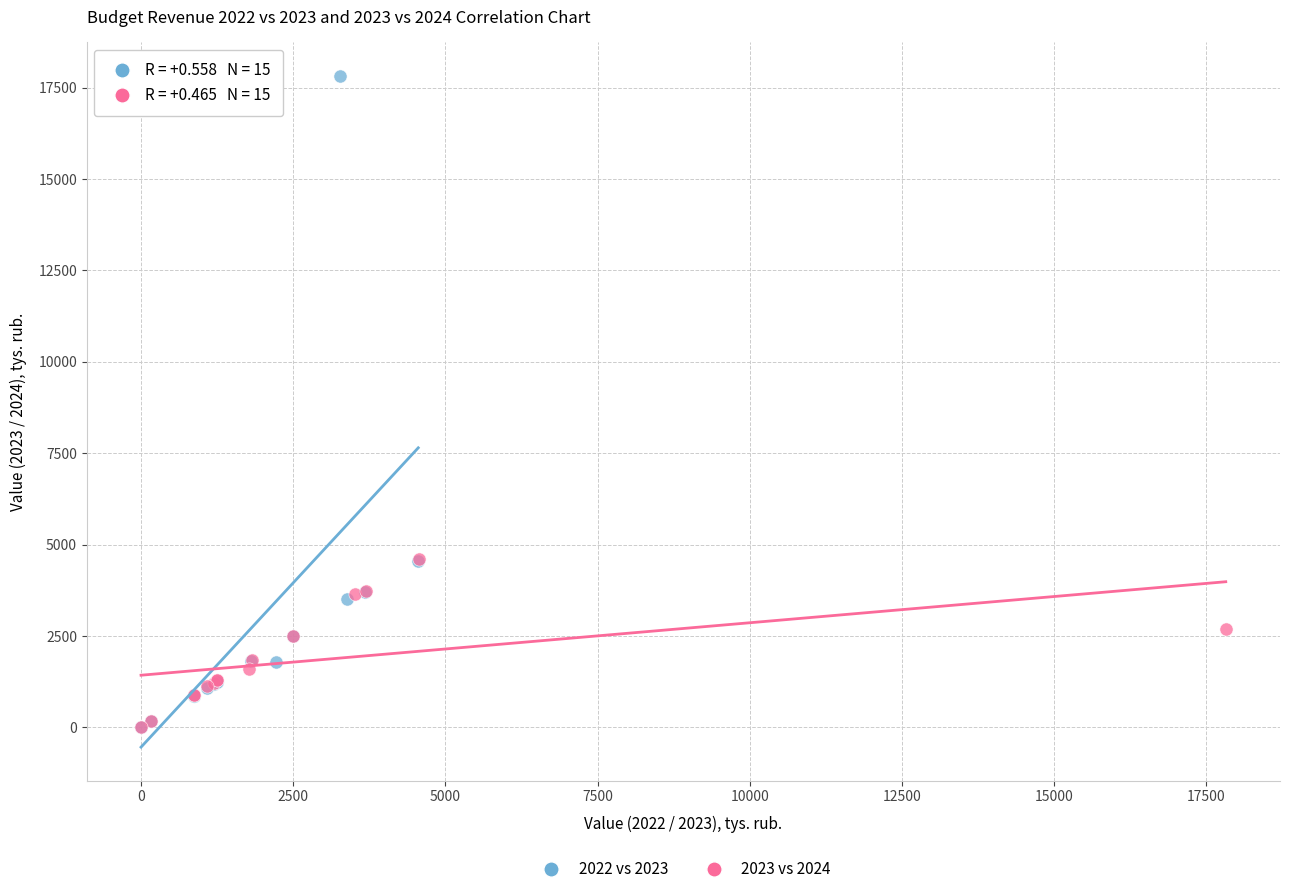

Which series has the widest spread of Y values?

2022 vs 2023